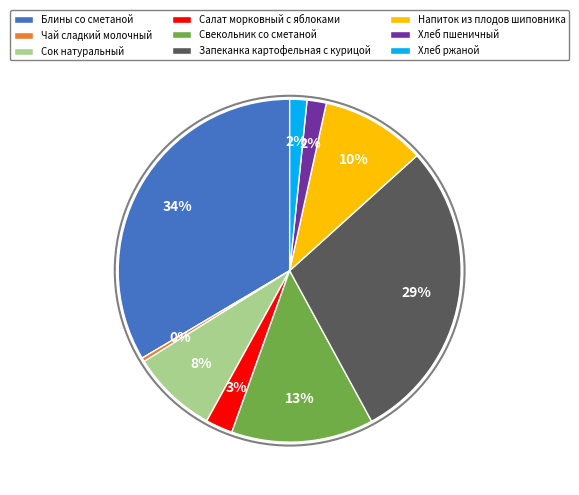

Does Напиток из плодов шиповника represent more than half of the total?

No